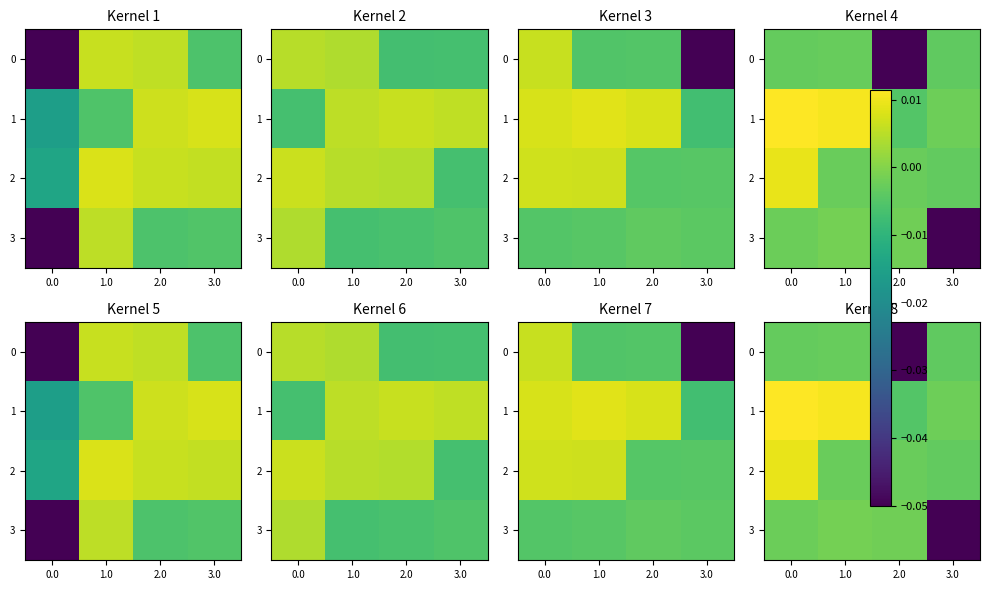

Where is 0 nearest to the value 0?

1.0